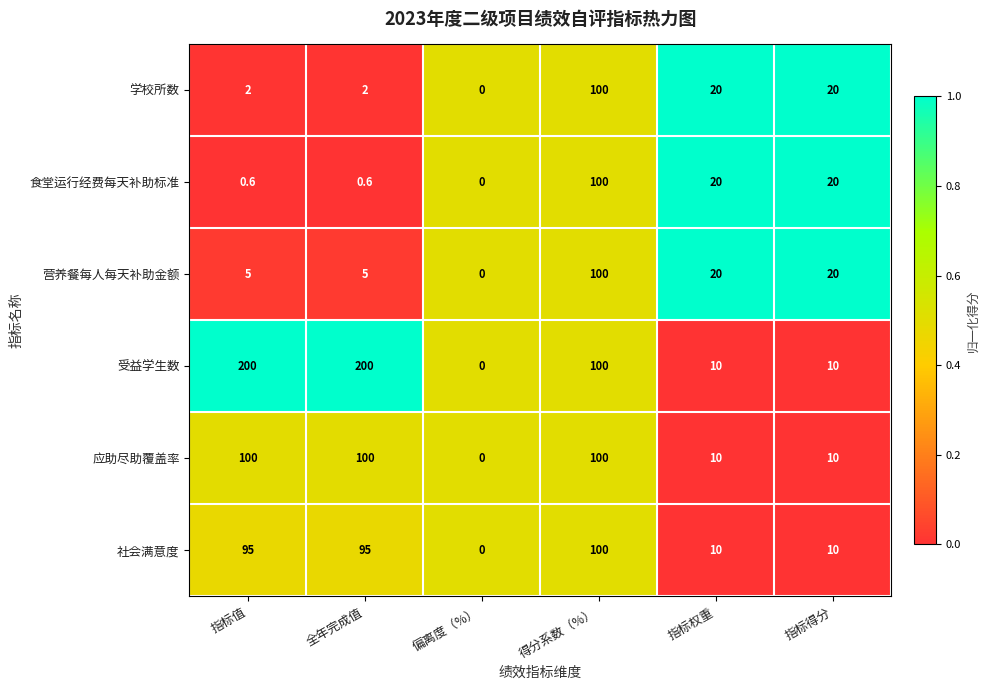

True or false: 营养餐每人每天补助金额 has a value of 68.0 at 偏离度（%）.

False